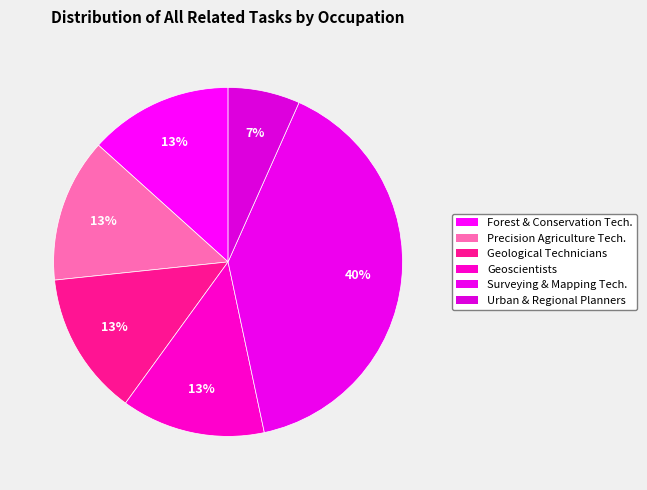

Count the number of slices in the pie.

6